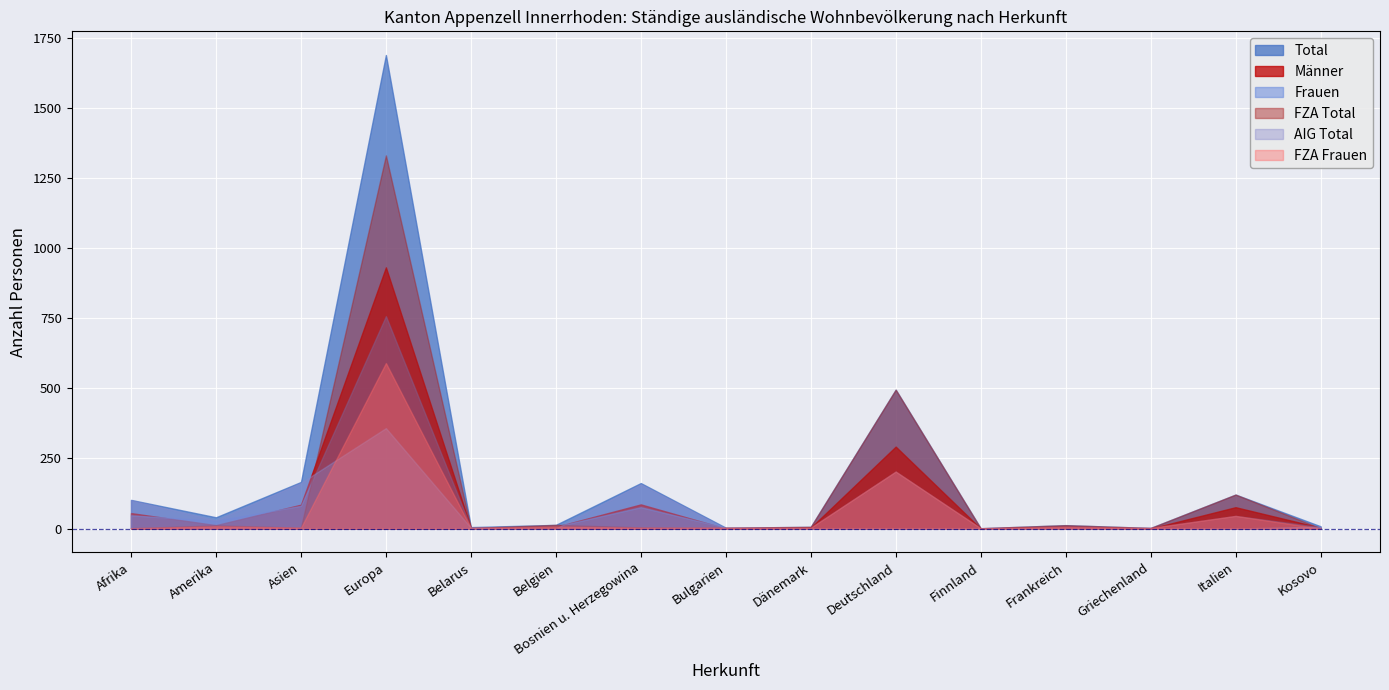

What is the spread (max minus min) of values at Asien?

163